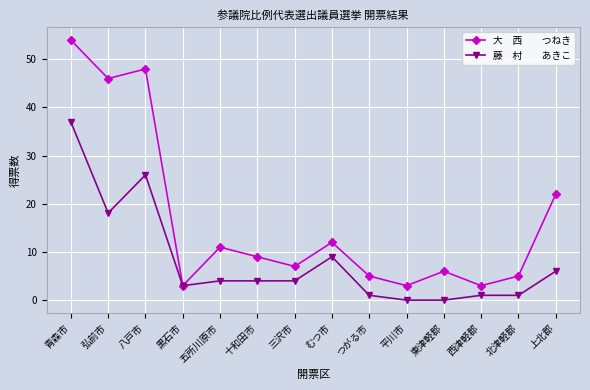

Which category has the highest value across all series?

青森市